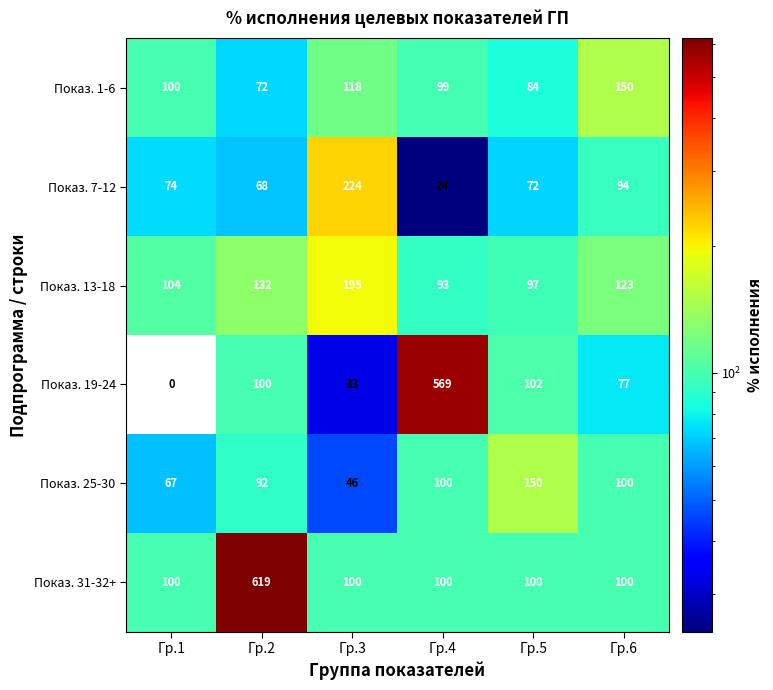

What is the sum of all Показ. 1-6 values?

623